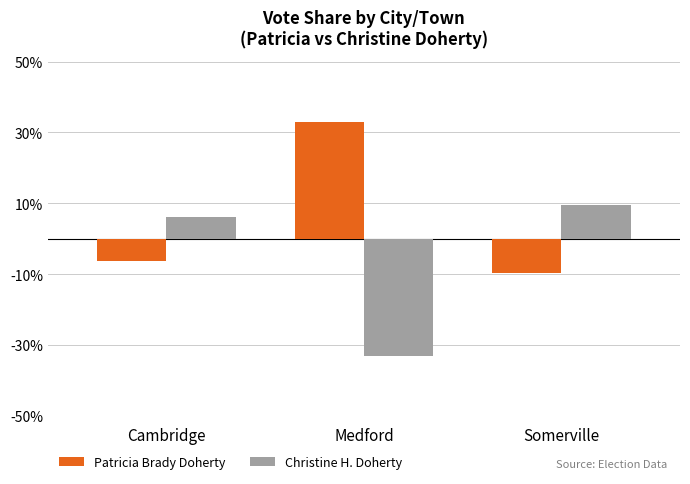

Where is Patricia Brady Doherty nearest to the value 11?

Cambridge